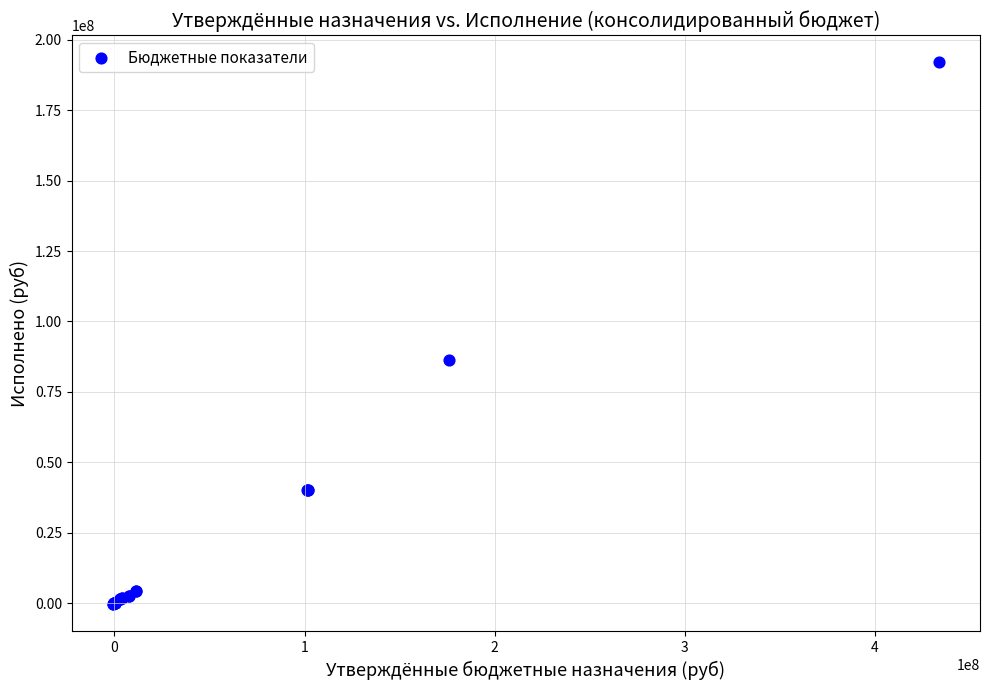

What Y value in the scatter plot is closest to 95798977?

86305575.9